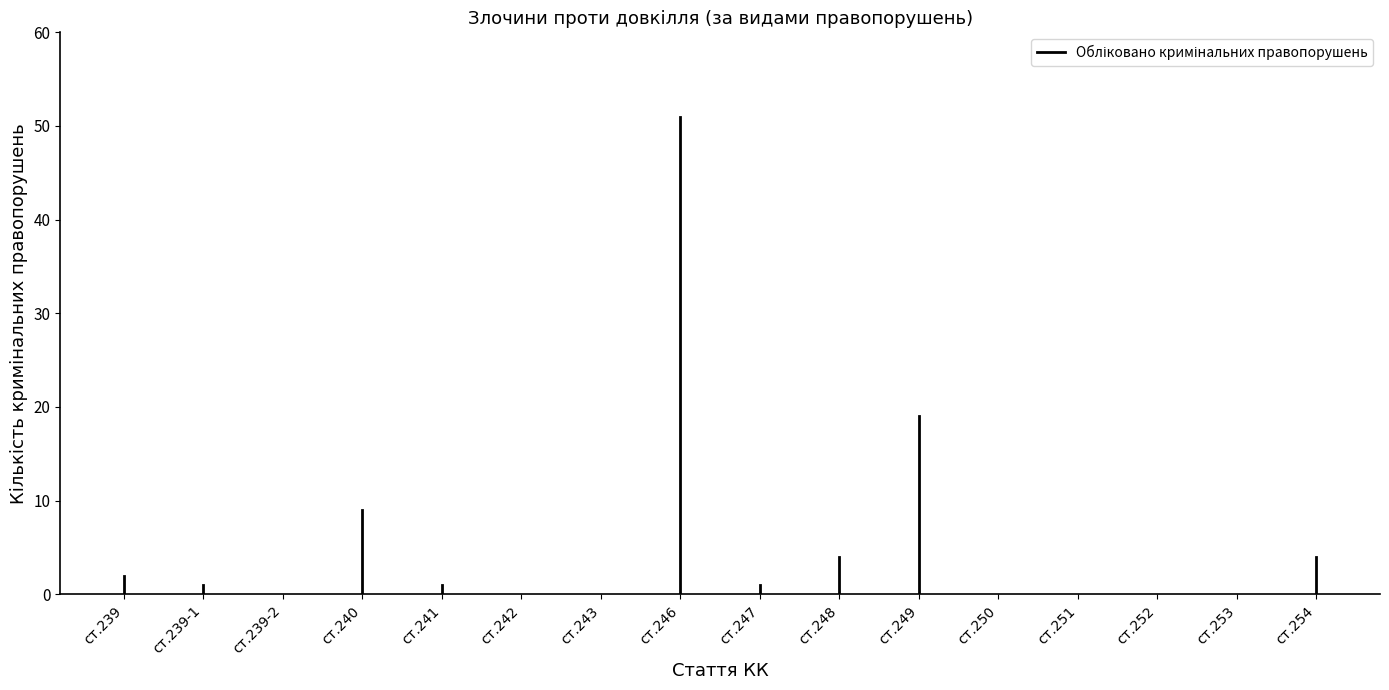

Does the chart display data point markers on the line(s)?

No